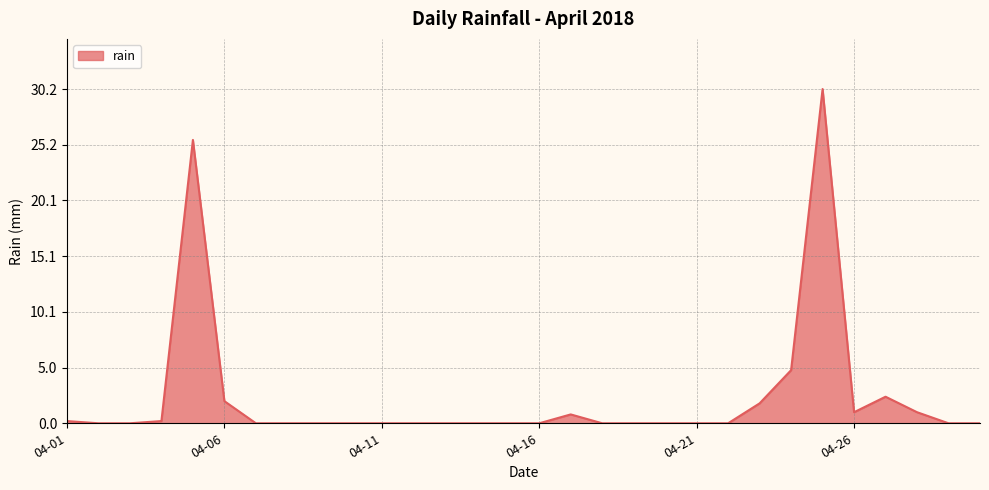

What is the maximum value shown in the chart?

30.2